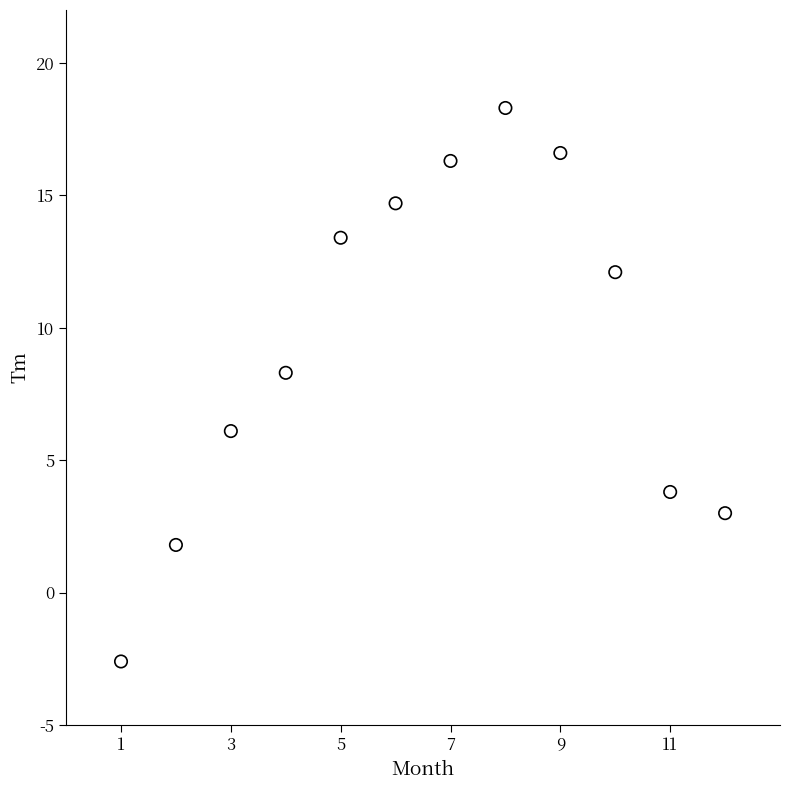

What is the range of X values (max minus min)?

11.0